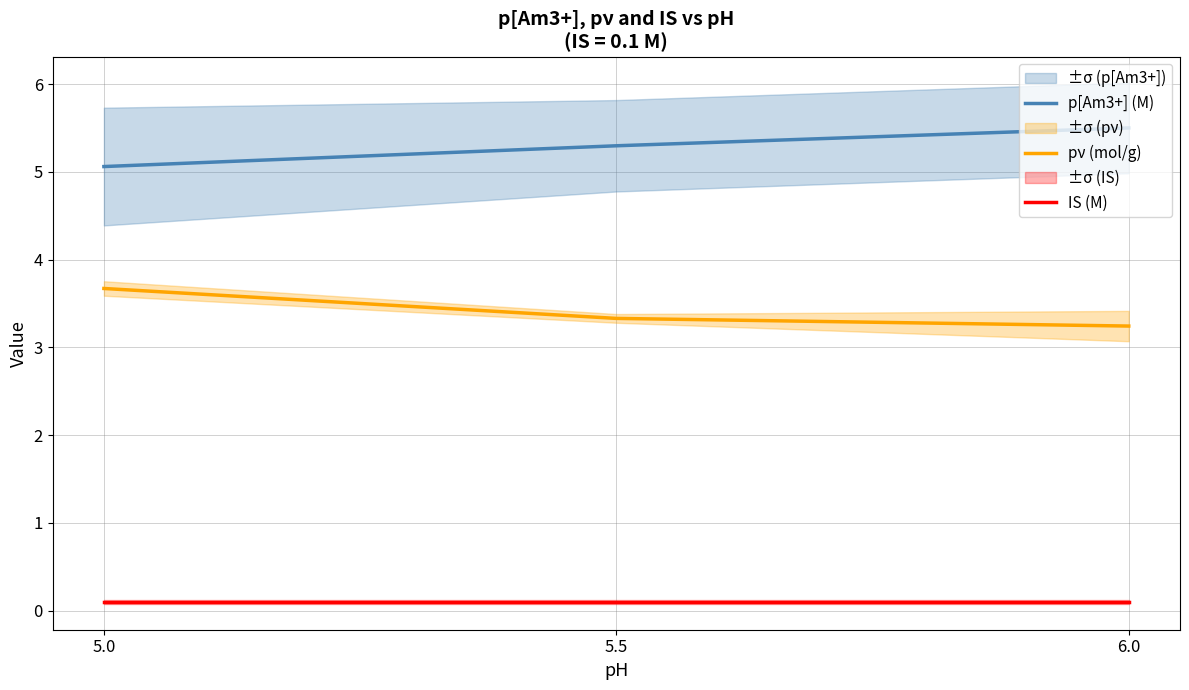

Reading right to left, transcribe all the data shown in this chart.

p[Am3+] (M): 5.5	5.3	5.1
pν (mol/g): 3.2	3.3	3.7
IS (M): 0.1	0.1	0.1